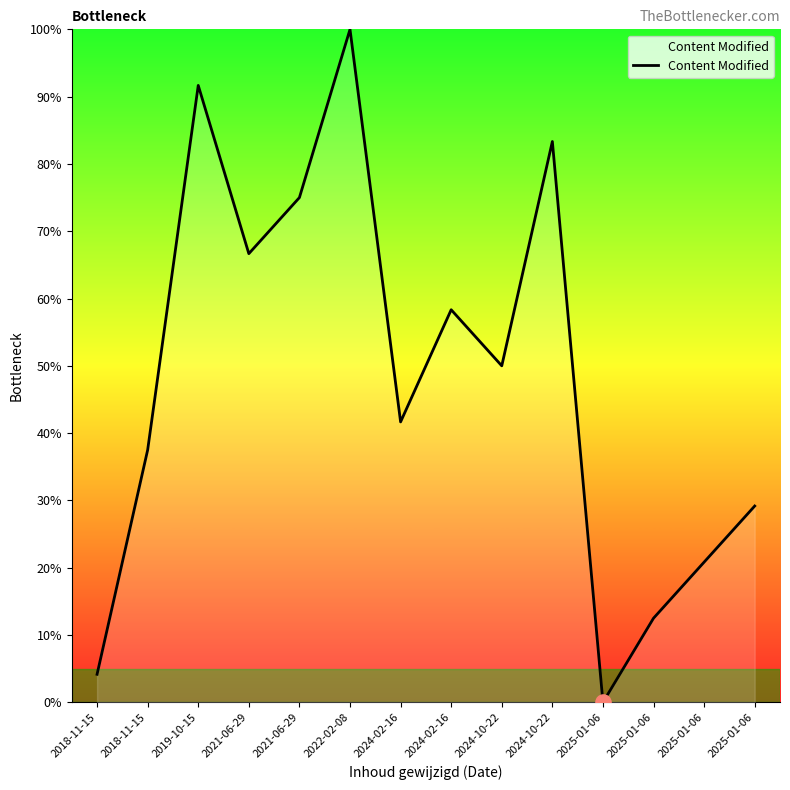

What is the change in value from 2019-10-15 to 2025-01-06?

-91.7